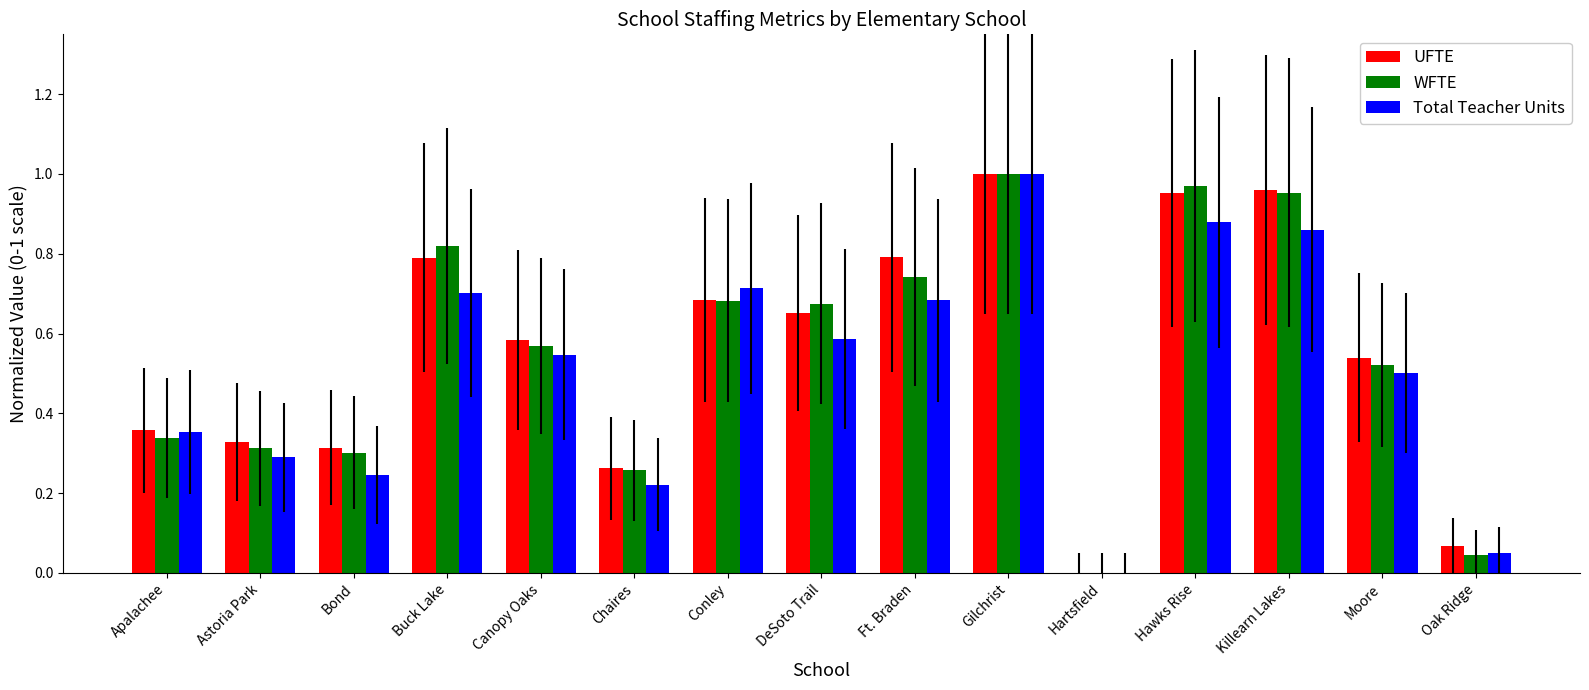

At which label does UFTE reach its peak?

Gilchrist